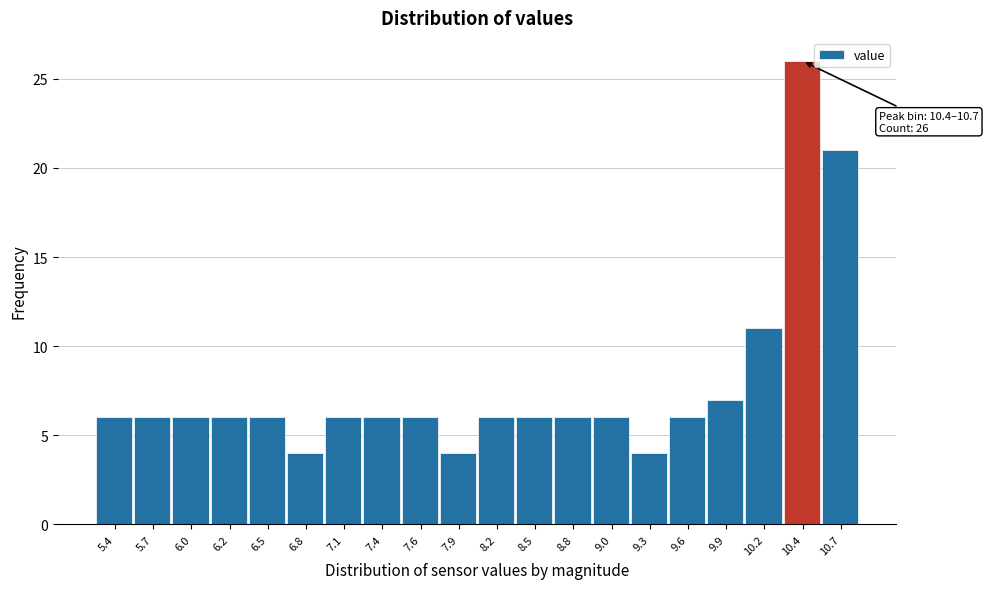

Reading right to left, list all the values displayed in this chart.

10.7=21	10.4=26	10.2=11	9.9=7	9.6=6	9.3=4	9.0=6	8.8=6	8.5=6	8.2=6	7.9=4	7.6=6	7.4=6	7.1=6	6.8=4	6.5=6	6.2=6	6.0=6	5.7=6	5.4=6